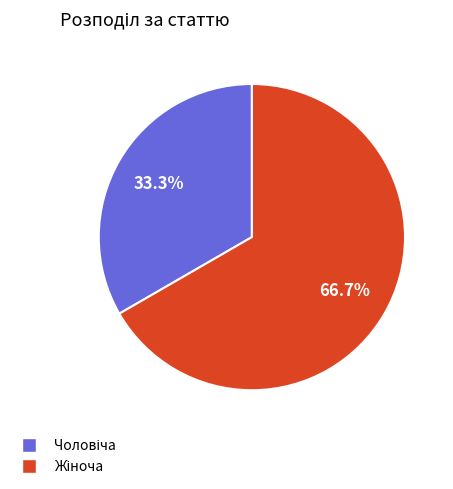

Is there any slice that represents more than half of the pie?

Yes